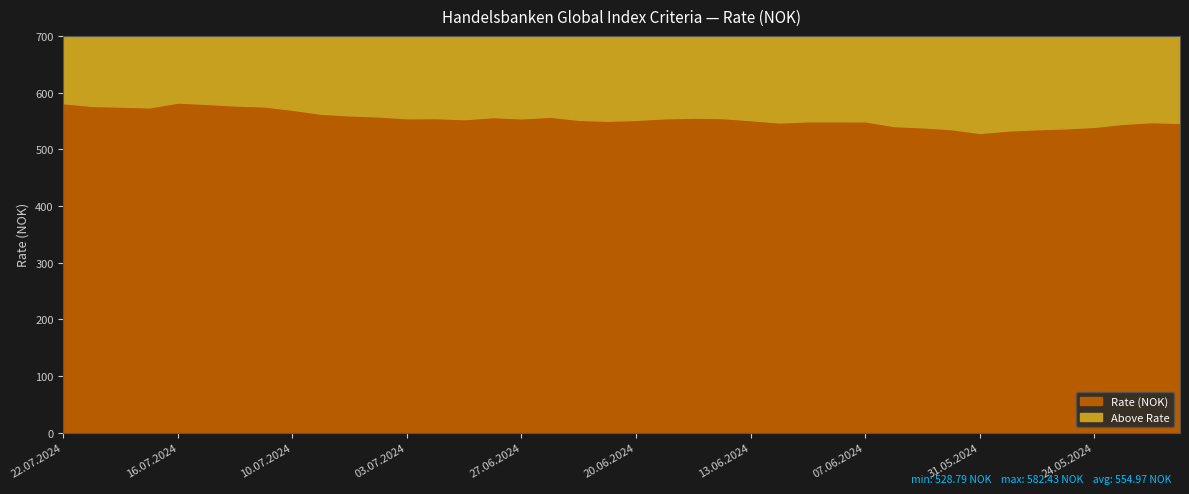

Count the number of categories in the chart.

40